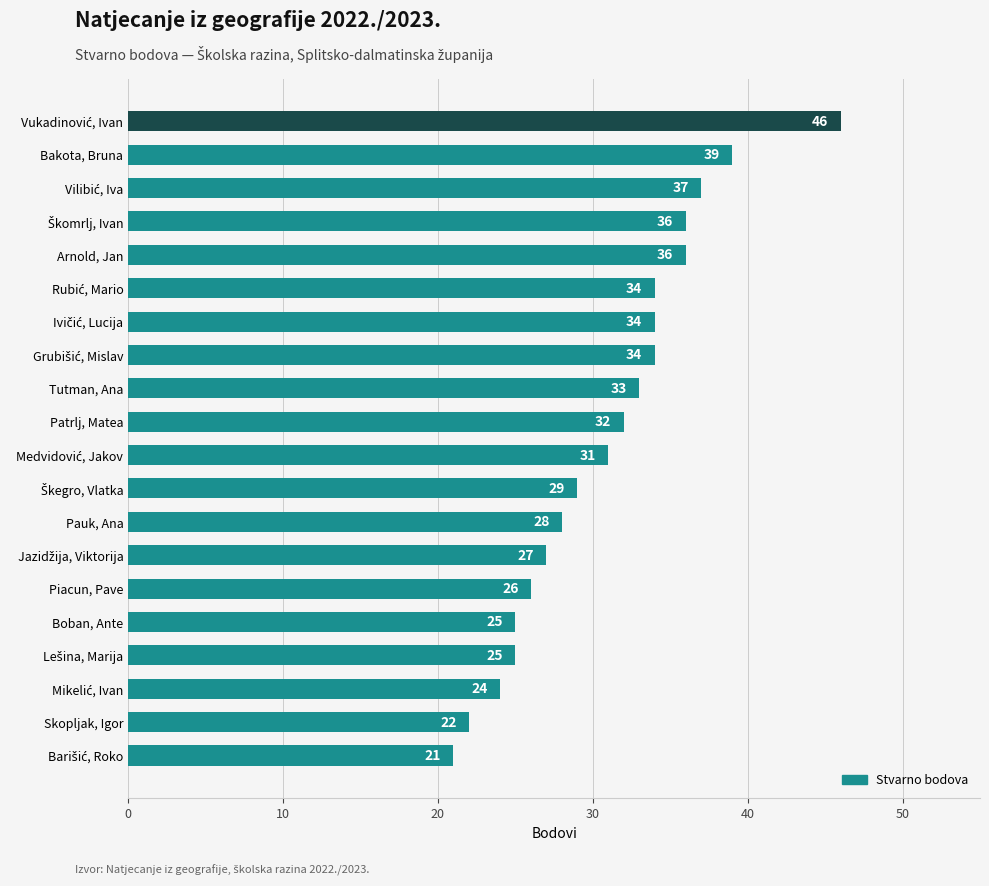

Reading bottom to top, transcribe all the data shown in this chart.

21	22	24	25	25	26	27	28	29	31	32	33	34	34	34	36	36	37	39	46